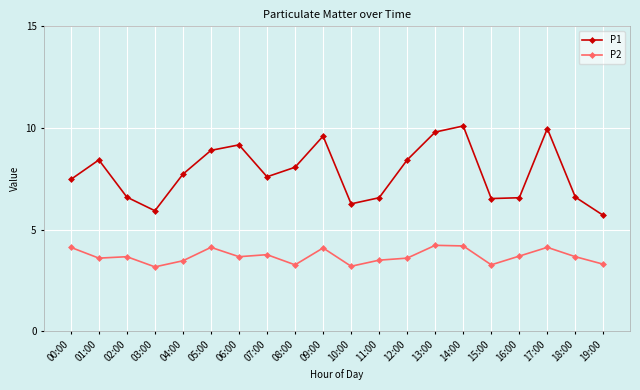

In P1, how many points are higher than both neighbors (excluding endpoints)?

5